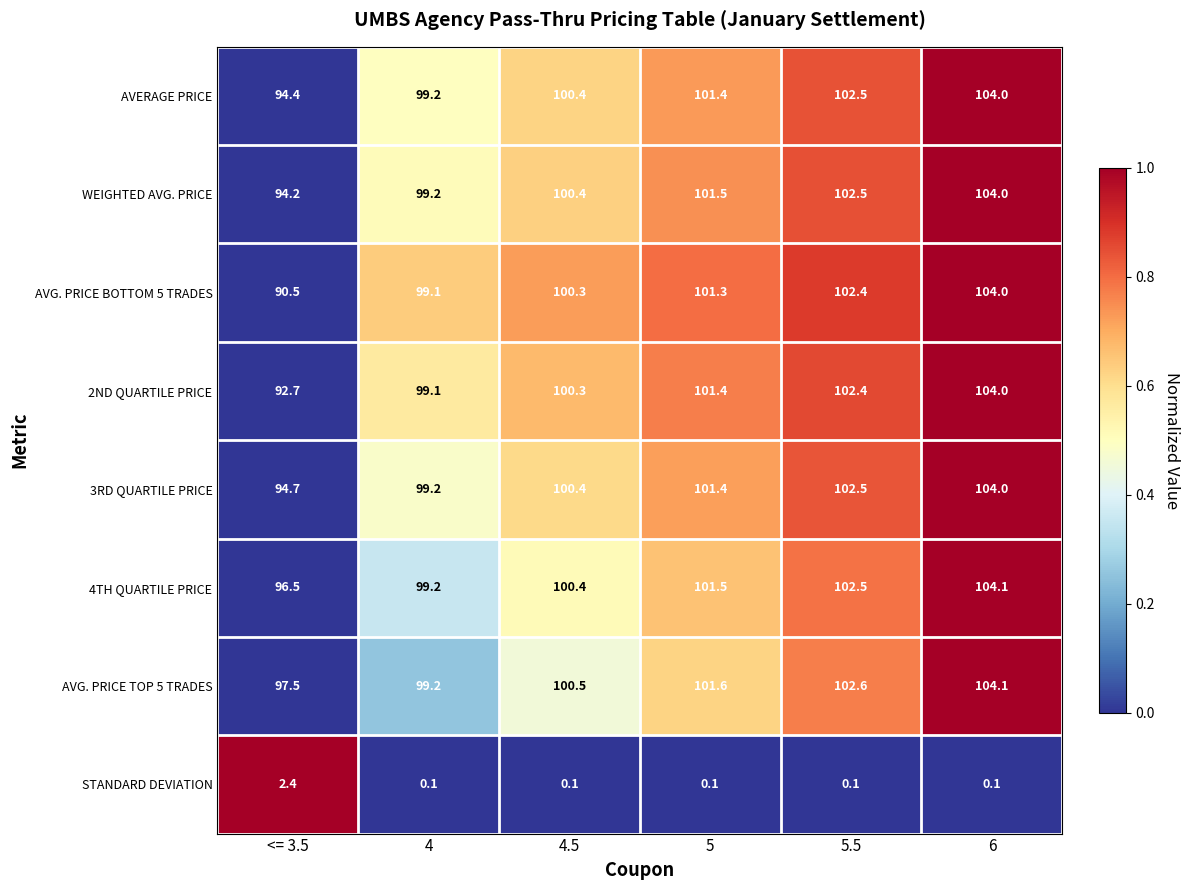

Which series has the largest range (max minus min)?

AVG. PRICE BOTTOM 5 TRADES